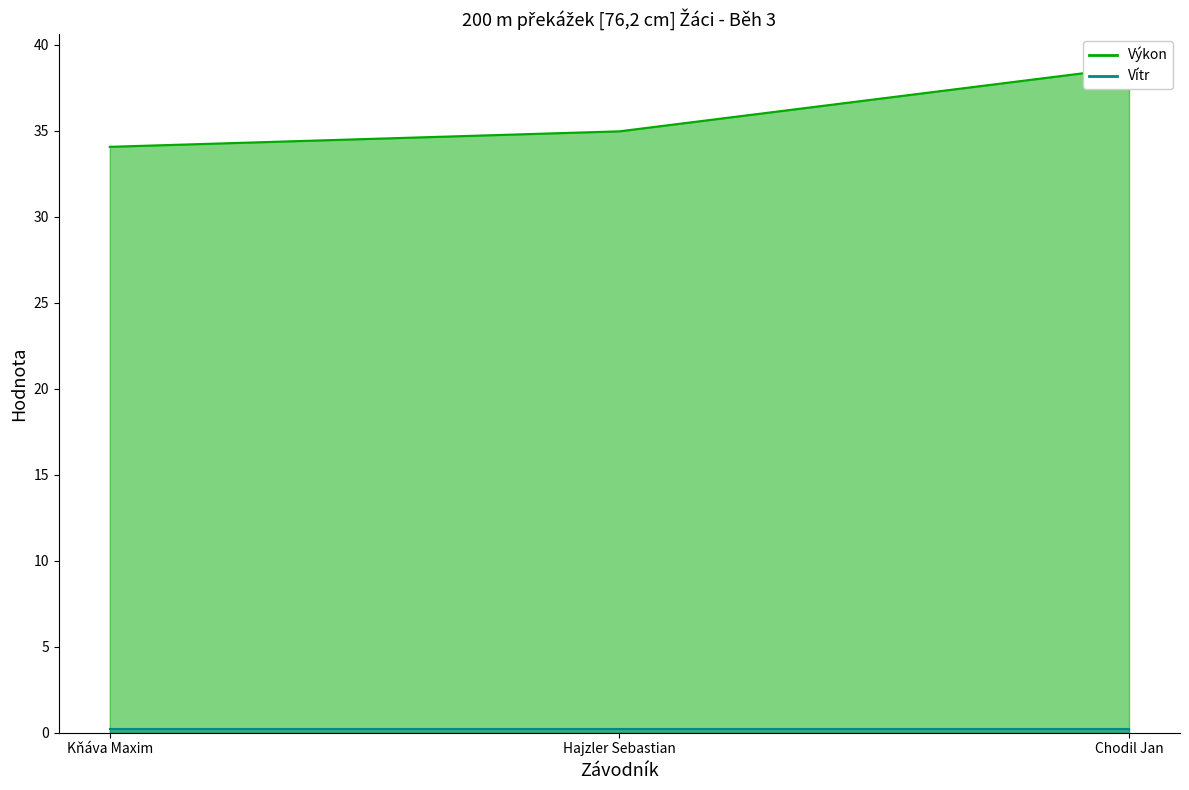

Reading left to right, list all the values displayed in this chart.

34.1	35.0	38.7